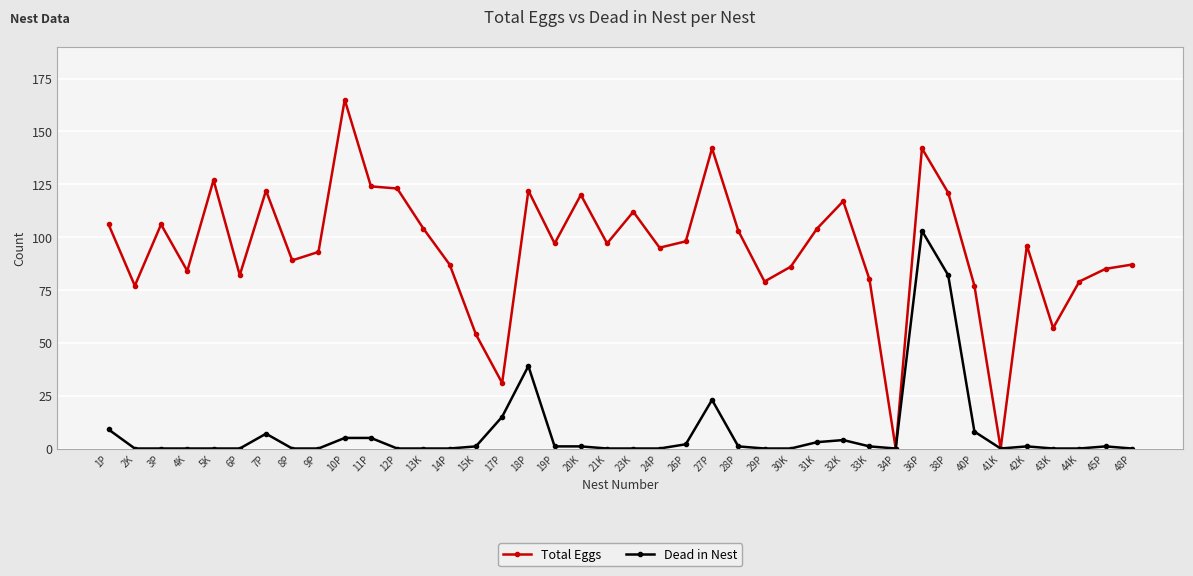

List the series in order of their peak value, highest first.

Total Eggs, Dead in Nest